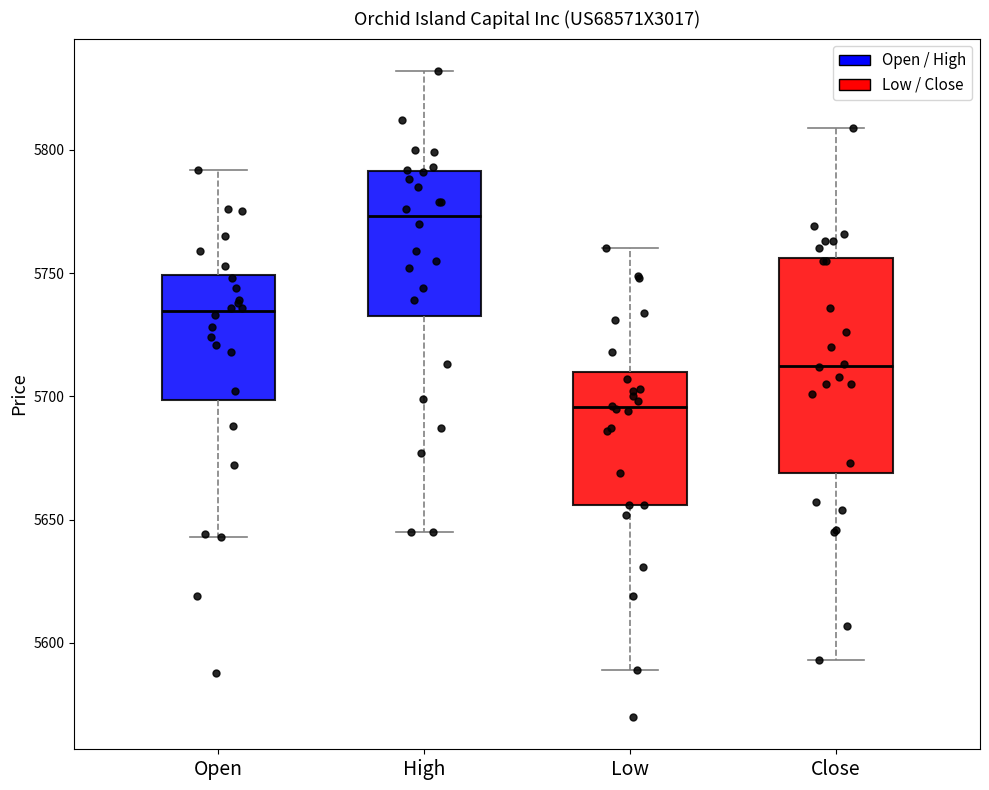

Where is the lower edge of the box for Low on the y-axis? The values are not printed on the chart, so give them approximately, as read against the axis.

5655